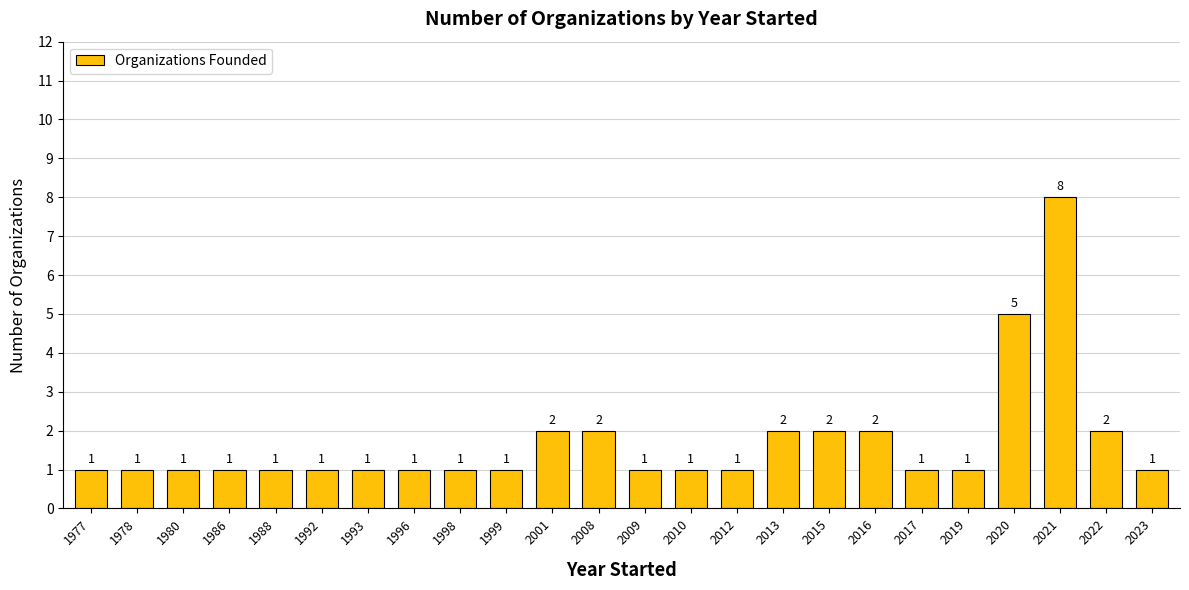

Reading left to right, list all the values displayed in this chart.

1977=1	1978=1	1980=1	1986=1	1988=1	1992=1	1993=1	1996=1	1998=1	1999=1	2001=2	2008=2	2009=1	2010=1	2012=1	2013=2	2015=2	2016=2	2017=1	2019=1	2020=5	2021=8	2022=2	2023=1